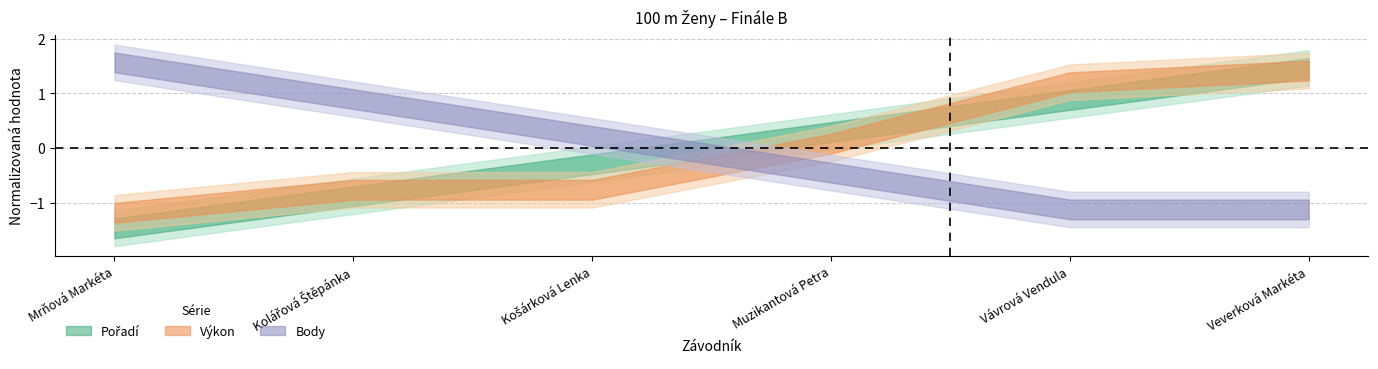

What are all the series names shown in the legend?

Pořadí, Výkon, Body